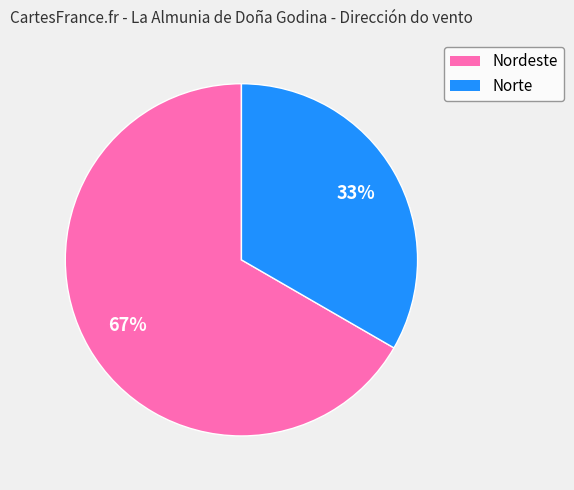

To the nearest percent, what is the average slice percentage?

50%